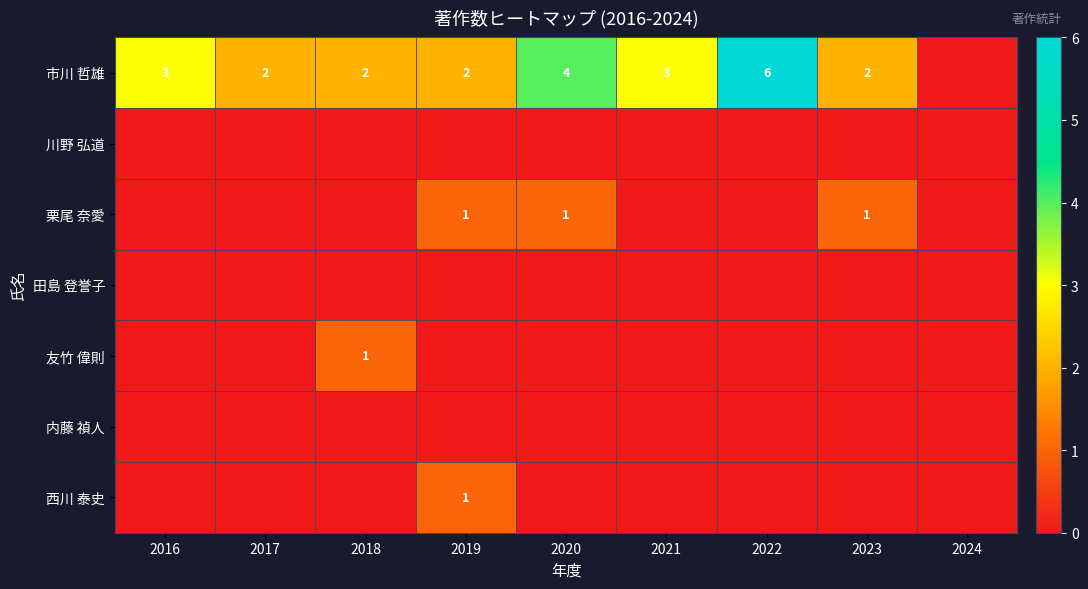

The 市川 哲雄 series shows 1 at 2017. True or false?

False